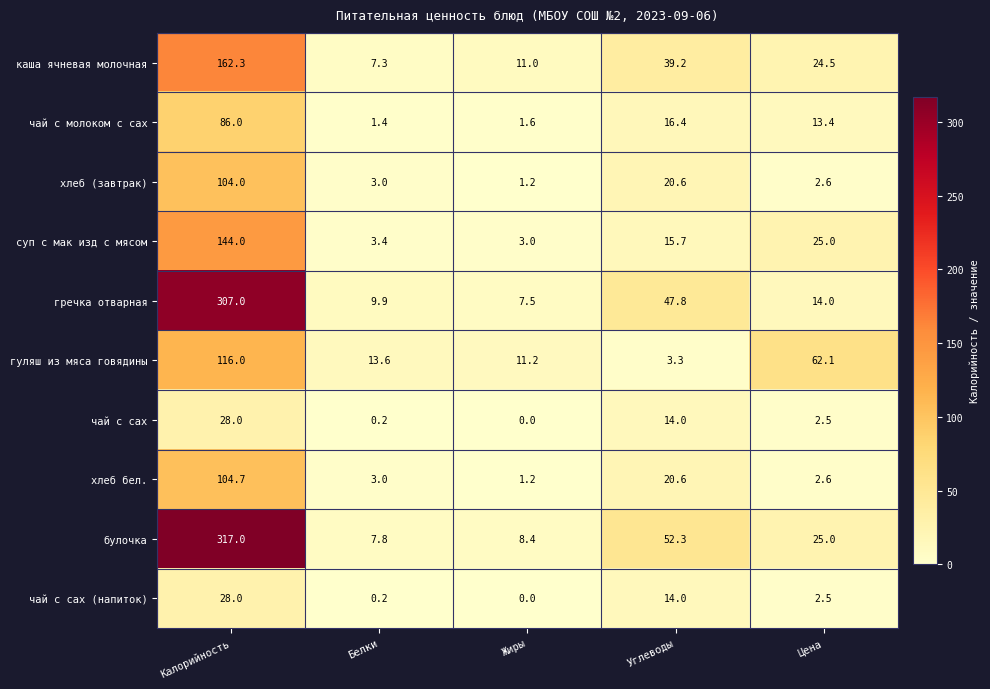

What is the difference between the чай с сах values at Калорийность and Жиры?

28.0